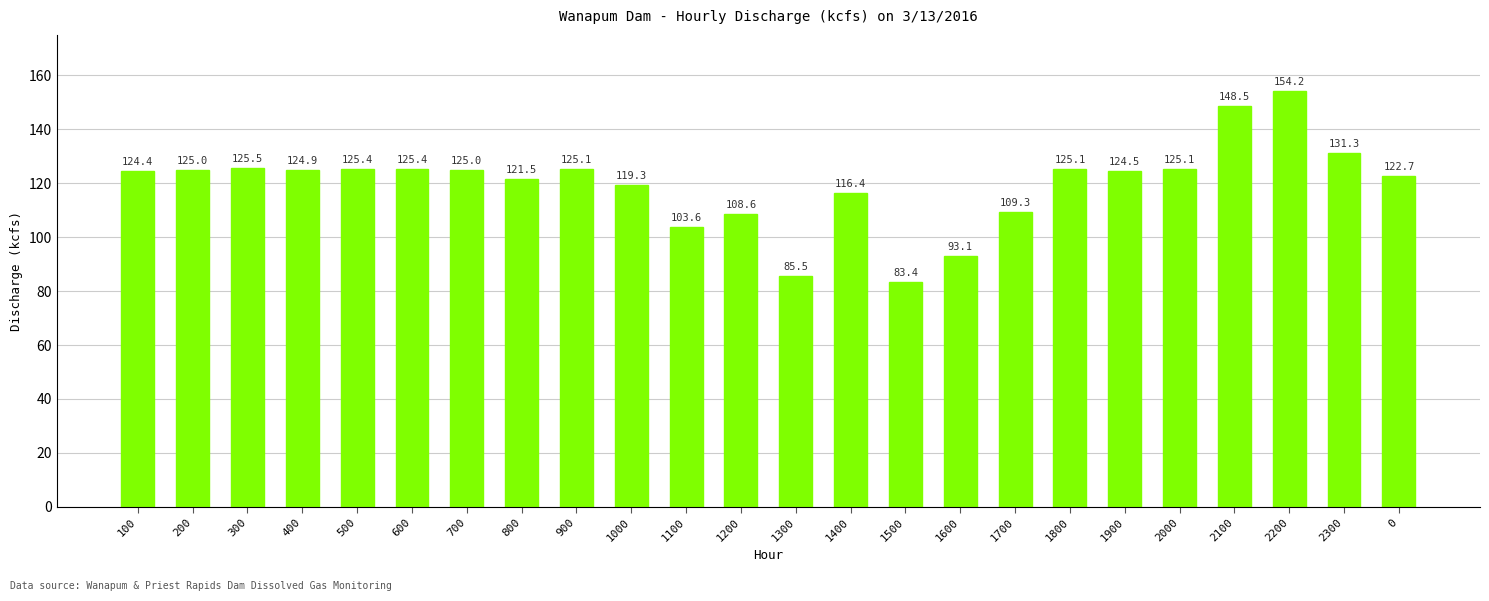

The value at 1400 is 40.9. True or false?

False